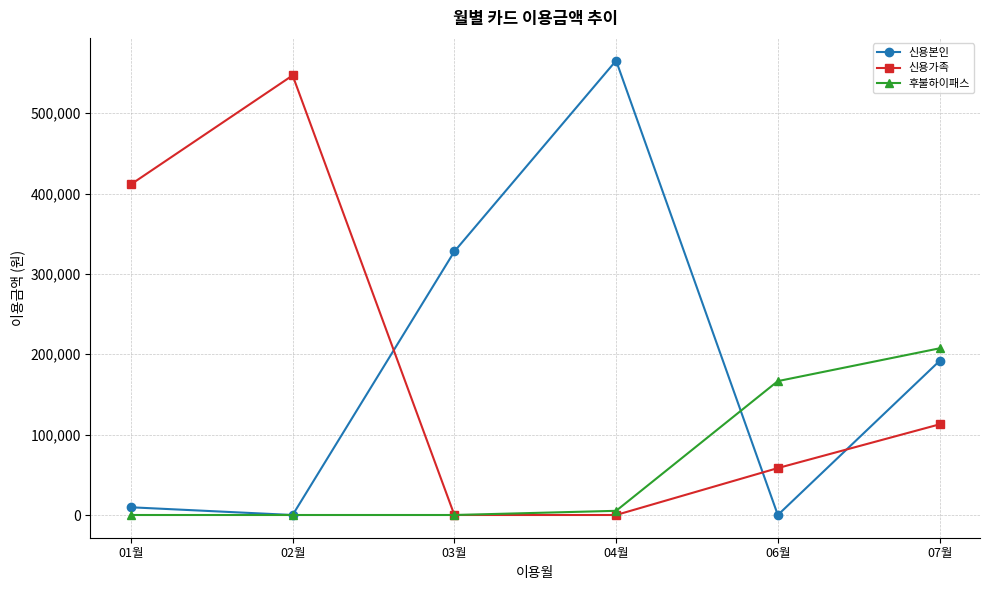

What is the greatest value displayed?

565400